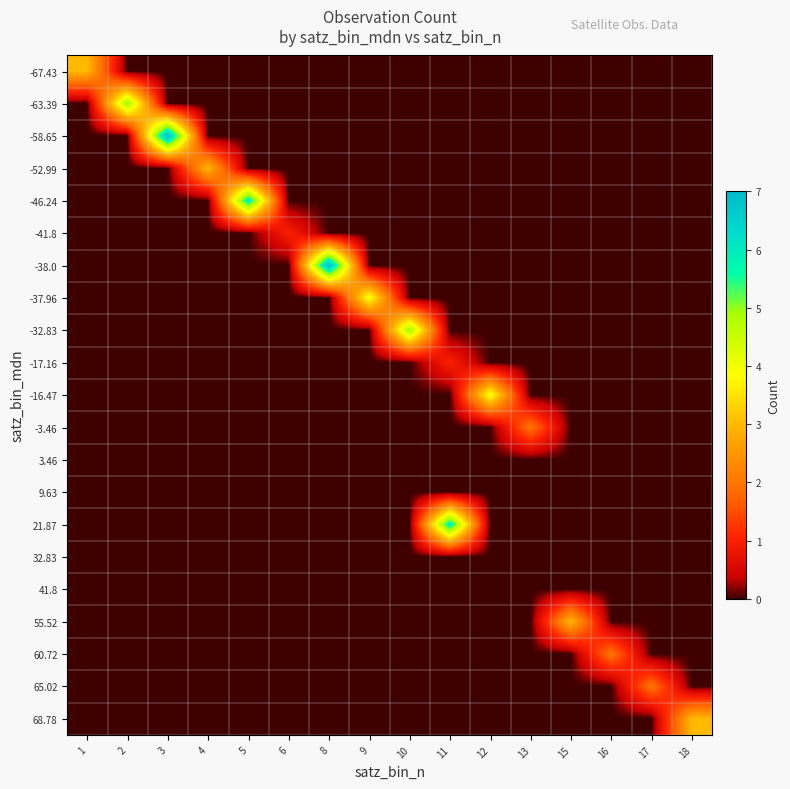

Reading right to left, transcribe all the data shown in this chart.

-67.43: 18=0	17=0	16=0	15=0	13=0	12=0	11=0	10=0	9=0	8=0	6=0	5=0	4=0	3=0	2=0	1=3
-63.39: 18=0	17=0	16=0	15=0	13=0	12=0	11=0	10=0	9=0	8=0	6=0	5=0	4=0	3=0	2=5	1=0
-58.65: 18=0	17=0	16=0	15=0	13=0	12=0	11=0	10=0	9=0	8=0	6=0	5=0	4=0	3=7	2=0	1=0
-52.99: 18=0	17=0	16=0	15=0	13=0	12=0	11=0	10=0	9=0	8=0	6=0	5=0	4=3	3=0	2=0	1=0
-46.24: 18=0	17=0	16=0	15=0	13=0	12=0	11=0	10=0	9=0	8=0	6=0	5=6	4=0	3=0	2=0	1=0
-41.8: 18=0	17=0	16=0	15=0	13=0	12=0	11=0	10=0	9=0	8=0	6=1	5=0	4=0	3=0	2=0	1=0
-38.0: 18=0	17=0	16=0	15=0	13=0	12=0	11=0	10=0	9=0	8=7	6=0	5=0	4=0	3=0	2=0	1=0
-37.96: 18=0	17=0	16=0	15=0	13=0	12=0	11=0	10=0	9=4	8=0	6=0	5=0	4=0	3=0	2=0	1=0
-32.83: 18=0	17=0	16=0	15=0	13=0	12=0	11=0	10=5	9=0	8=0	6=0	5=0	4=0	3=0	2=0	1=0
-17.16: 18=0	17=0	16=0	15=0	13=0	12=0	11=1	10=0	9=0	8=0	6=0	5=0	4=0	3=0	2=0	1=0
-16.47: 18=0	17=0	16=0	15=0	13=0	12=4	11=0	10=0	9=0	8=0	6=0	5=0	4=0	3=0	2=0	1=0
-3.46: 18=0	17=0	16=0	15=0	13=2	12=0	11=0	10=0	9=0	8=0	6=0	5=0	4=0	3=0	2=0	1=0
3.46: 18=0	17=0	16=0	15=0	13=0	12=0	11=0	10=0	9=0	8=0	6=0	5=0	4=0	3=0	2=0	1=0
9.63: 18=0	17=0	16=0	15=0	13=0	12=0	11=0	10=0	9=0	8=0	6=0	5=0	4=0	3=0	2=0	1=0
21.87: 18=0	17=0	16=0	15=0	13=0	12=0	11=6	10=0	9=0	8=0	6=0	5=0	4=0	3=0	2=0	1=0
32.83: 18=0	17=0	16=0	15=0	13=0	12=0	11=0	10=0	9=0	8=0	6=0	5=0	4=0	3=0	2=0	1=0
41.8: 18=0	17=0	16=0	15=0	13=0	12=0	11=0	10=0	9=0	8=0	6=0	5=0	4=0	3=0	2=0	1=0
55.52: 18=0	17=0	16=0	15=3	13=0	12=0	11=0	10=0	9=0	8=0	6=0	5=0	4=0	3=0	2=0	1=0
60.72: 18=0	17=0	16=2	15=0	13=0	12=0	11=0	10=0	9=0	8=0	6=0	5=0	4=0	3=0	2=0	1=0
65.02: 18=0	17=2	16=0	15=0	13=0	12=0	11=0	10=0	9=0	8=0	6=0	5=0	4=0	3=0	2=0	1=0
68.78: 18=3	17=0	16=0	15=0	13=0	12=0	11=0	10=0	9=0	8=0	6=0	5=0	4=0	3=0	2=0	1=0